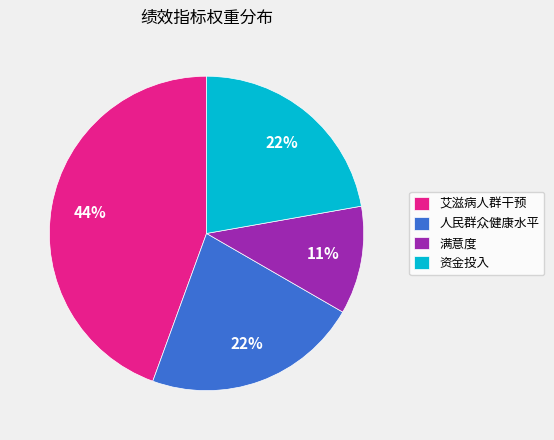

To the nearest percent, what is the difference between the largest and smallest slice percentages?

33%